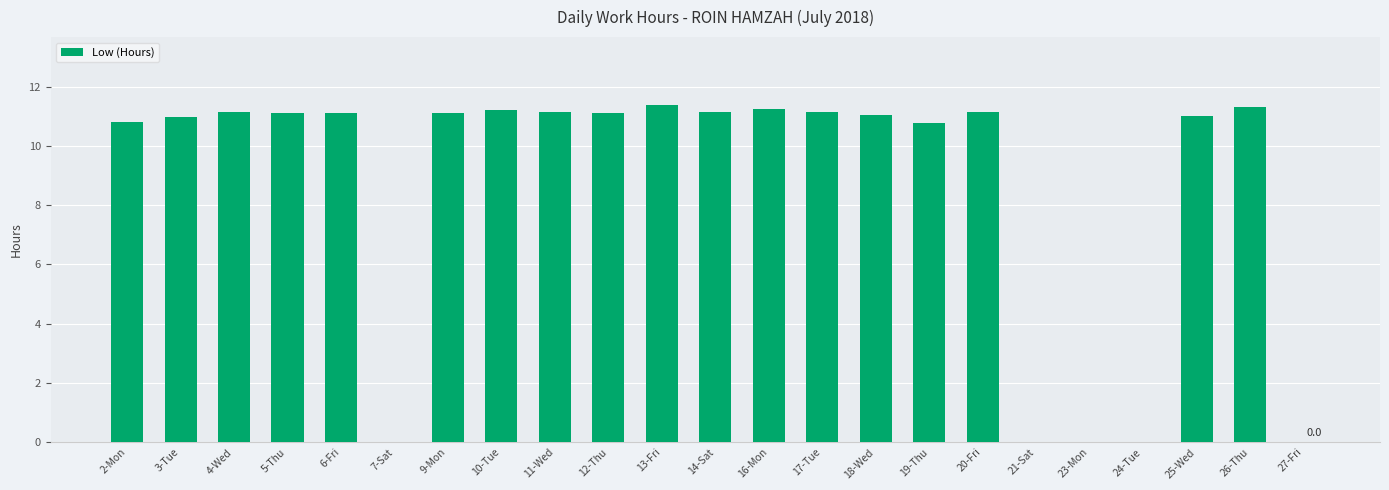

Approximately how many times larger is the value at 16-Mon compared to 14-Sat?

1.0